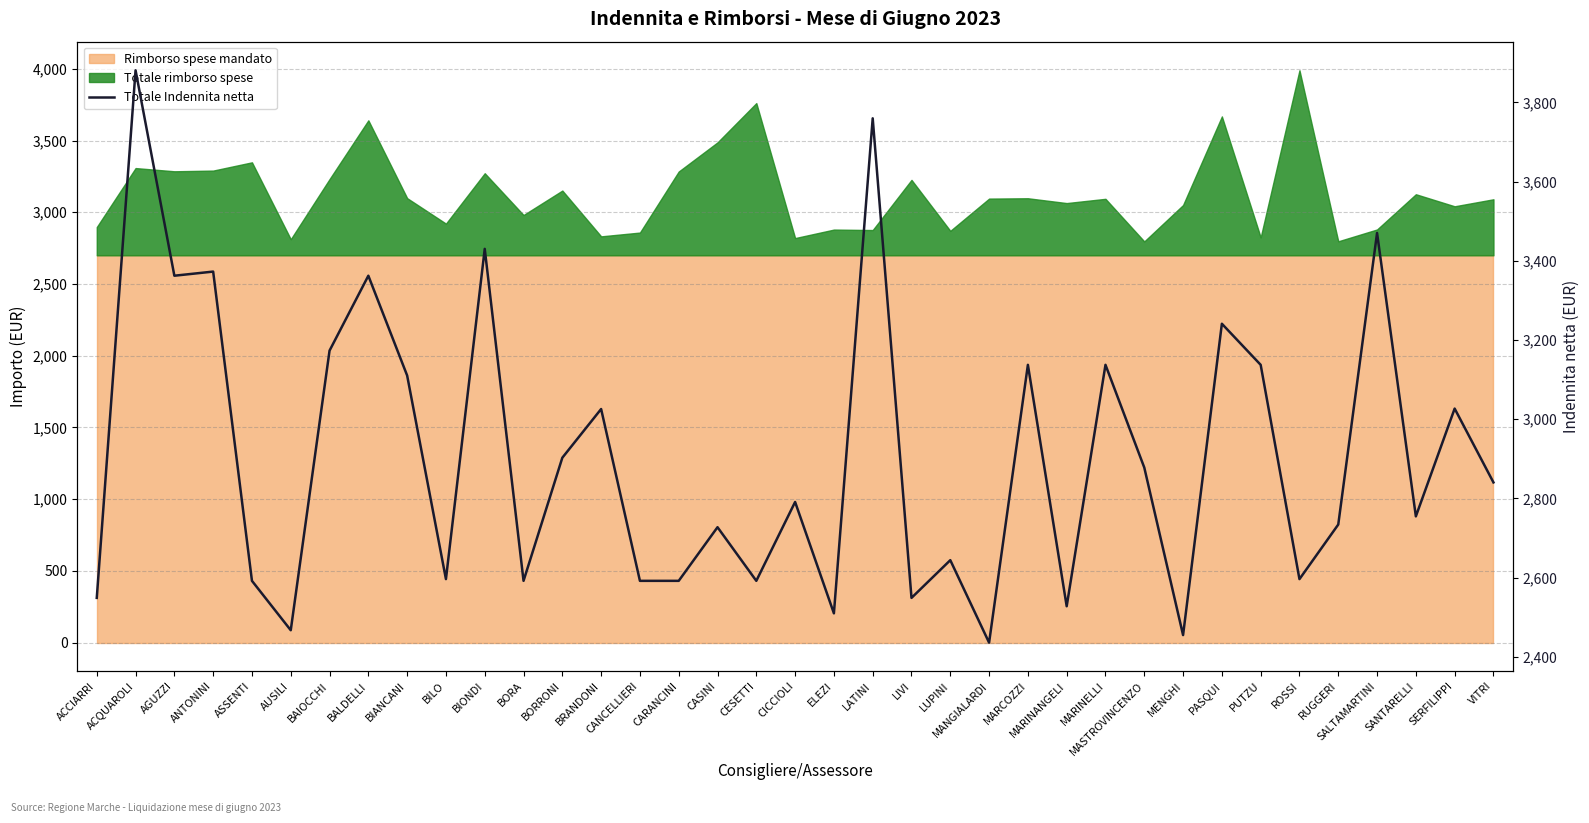

The chart shows a value of 3137.4 at MARCOZZI. True or false?

True